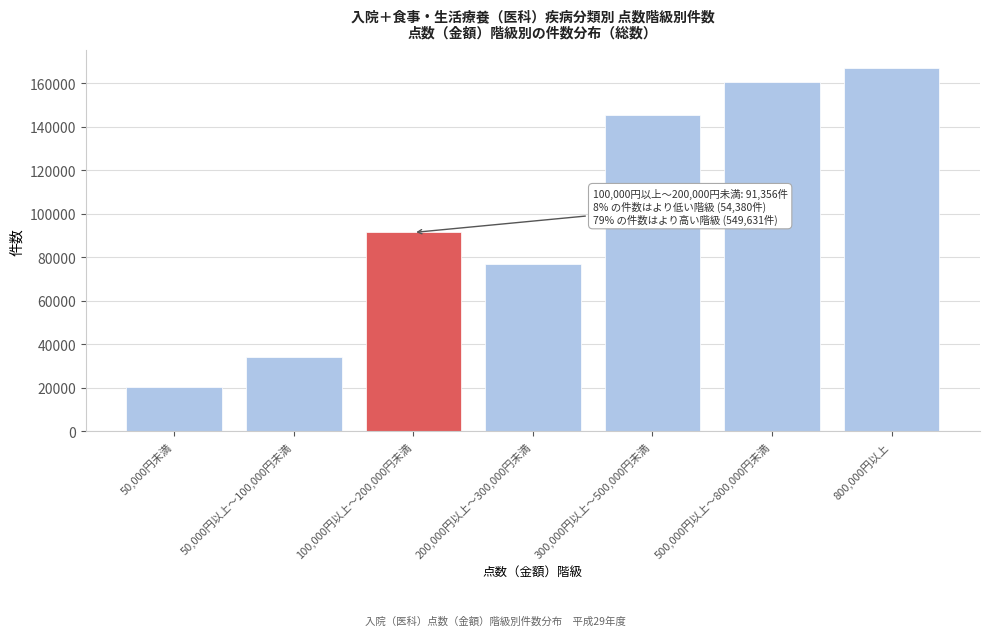

Reading left to right, extract all data points from this chart.

20199	34181	91356	76955	145423	160451	166802